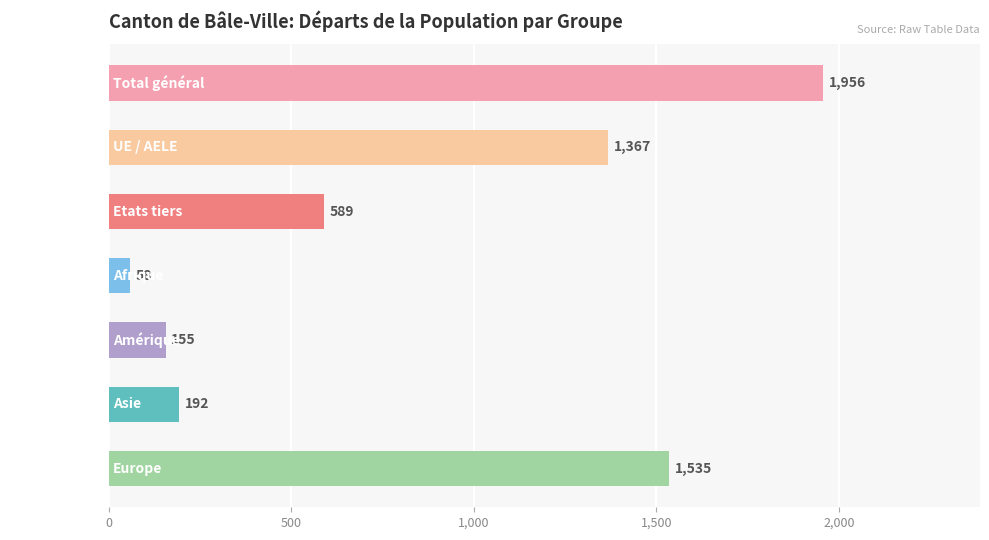

The value at Total général is 2697. True or false?

False